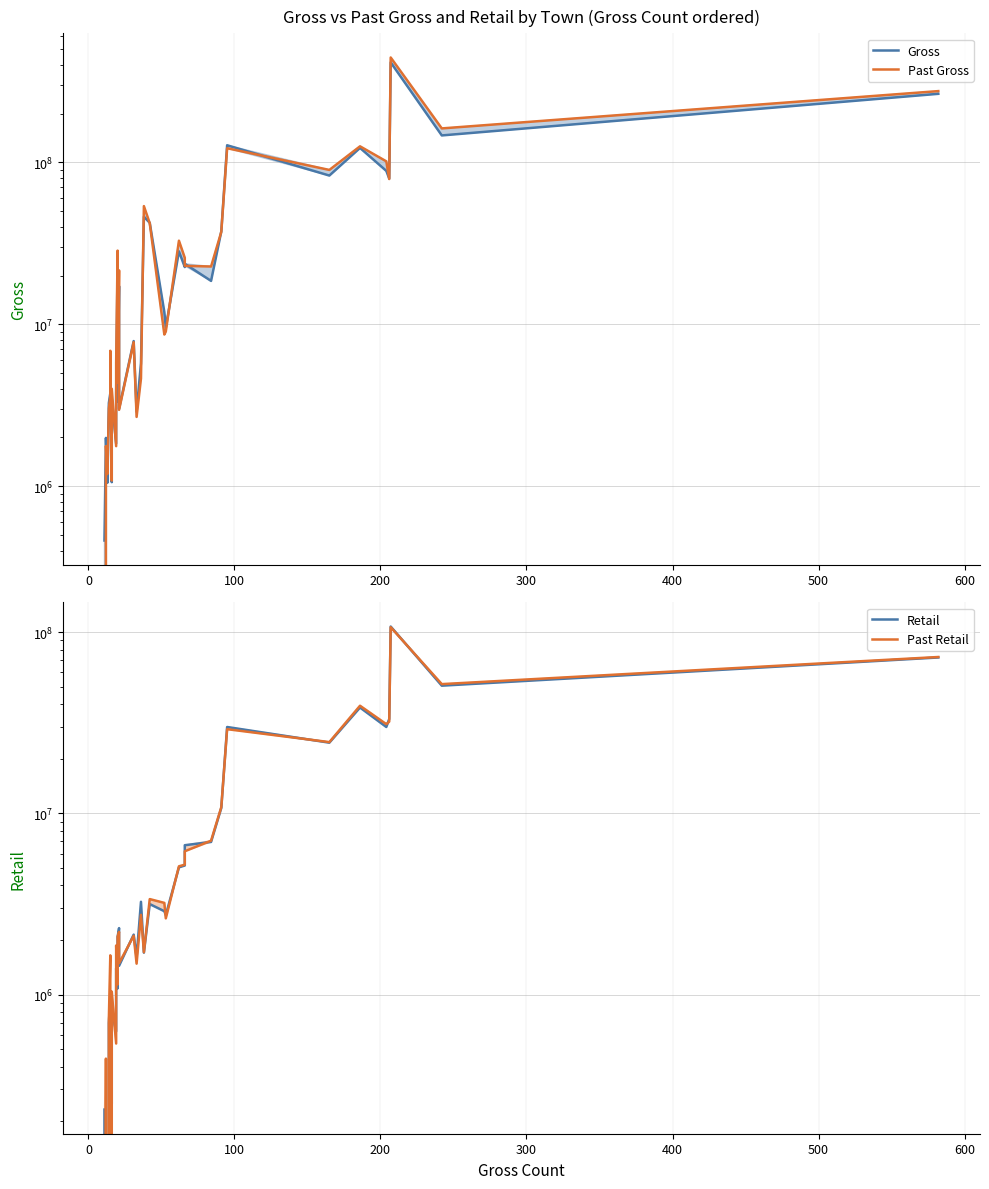

Which series has the widest spread of values?

Past Gross